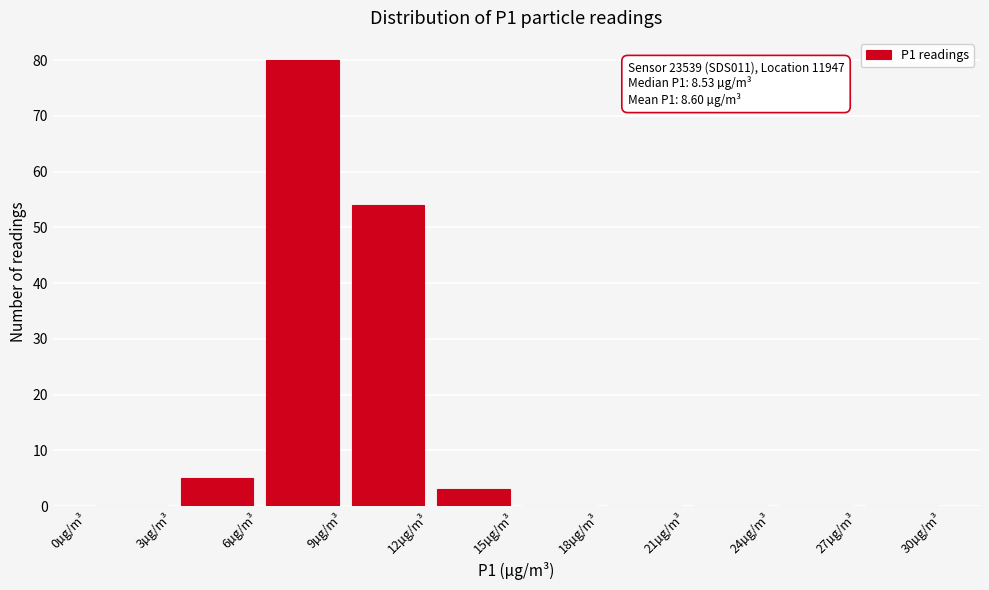

Which range on the x-axis has the tallest bar?

6 to 9